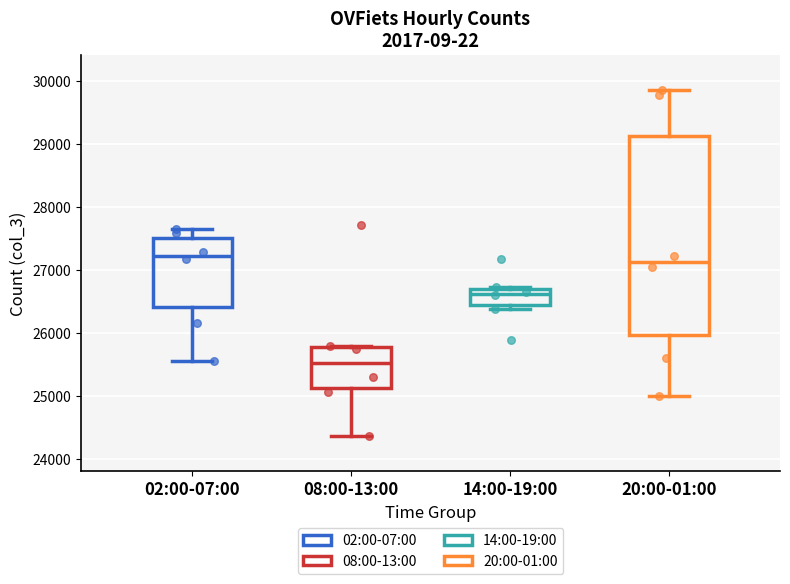

Reading left to right, transcribe this box plot: for each box, give where its median line is, the range the box spans, and where its two whiskers end, as read against the y-axis. The values are not printed on the chart, so give them approximately, as read against the axis.

02:00-07:00: median 27200, box 26400 to 27500, whiskers 25600 to 27700
08:00-13:00: median 25500, box 25100 to 25800, whiskers 24400 to 25800
14:00-19:00: median 26600, box 26400 to 26700, whiskers 26400 (just below the box's lower edge) to 26700
20:00-01:00: median 27100, box 26000 to 29100, whiskers 25000 to 29900